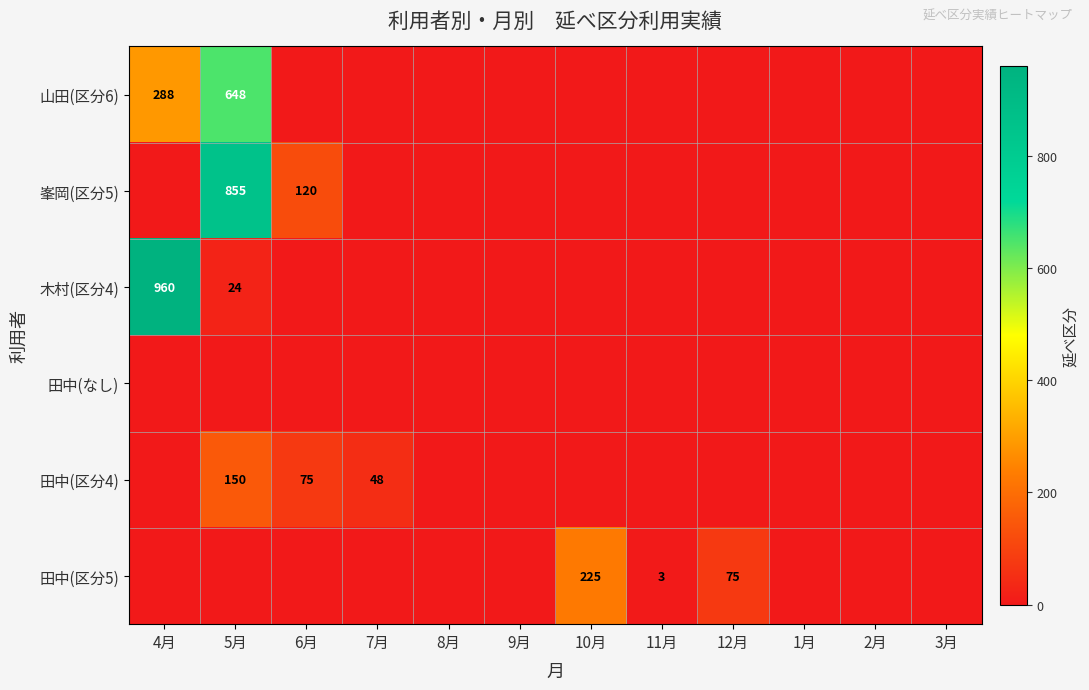

How many distinct data groups are displayed?

6